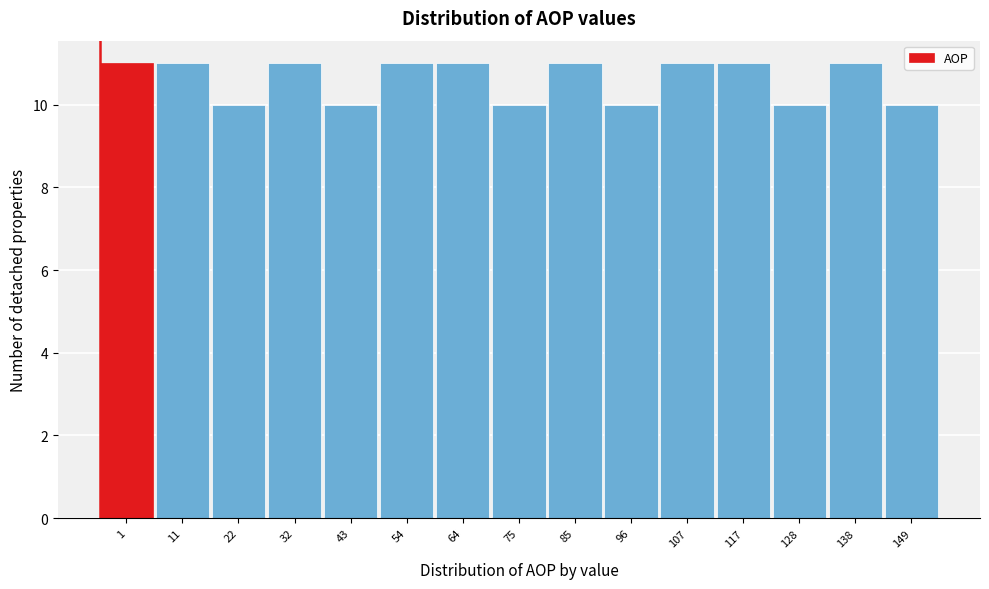

Reading left to right, what are all the values shown in this chart?

11	11	10	11	10	11	11	10	11	10	11	11	10	11	10